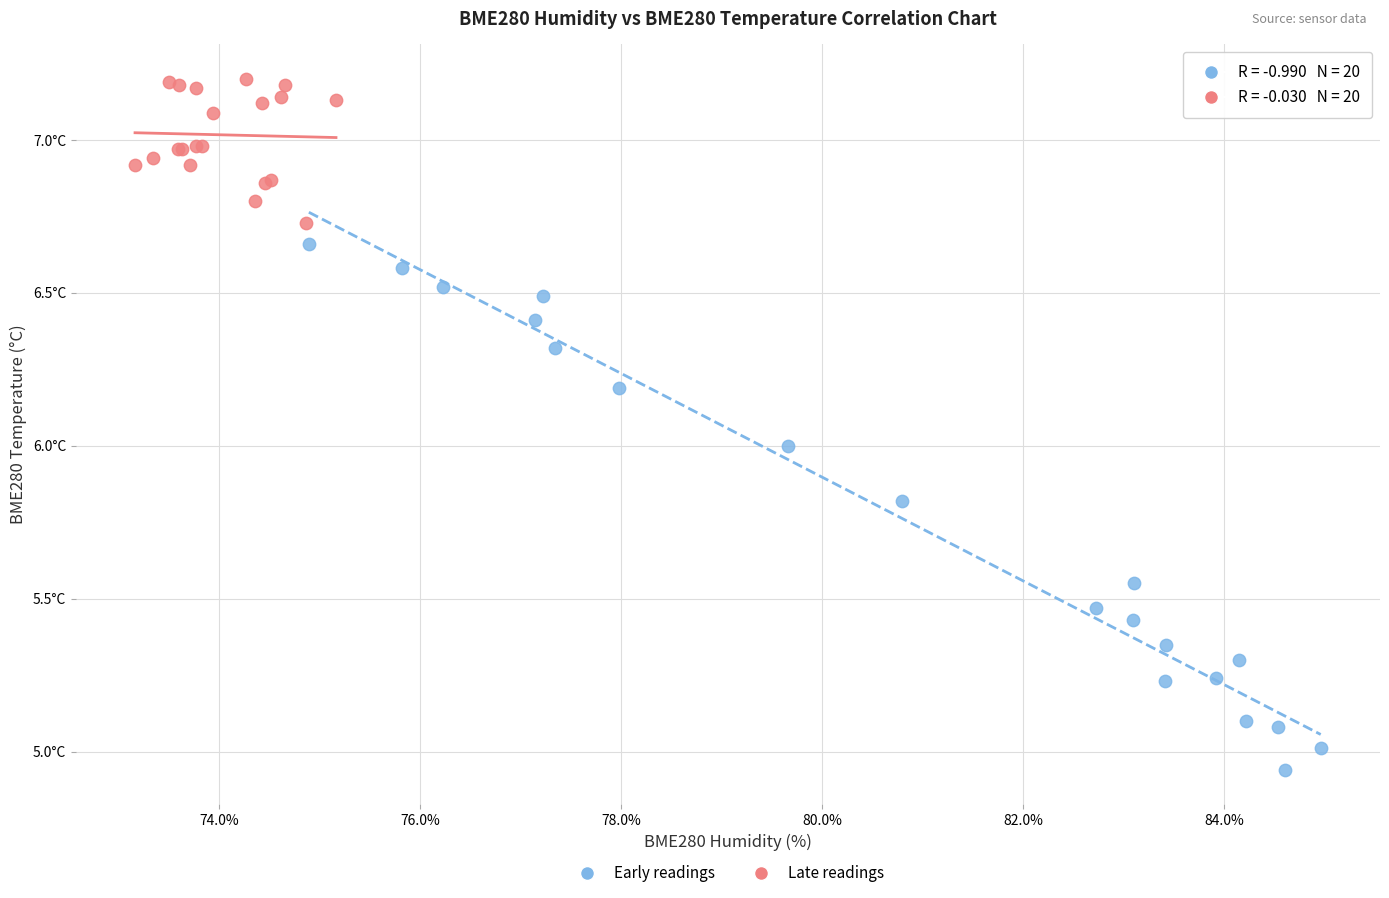

Which series has the widest spread of Y values?

Early readings